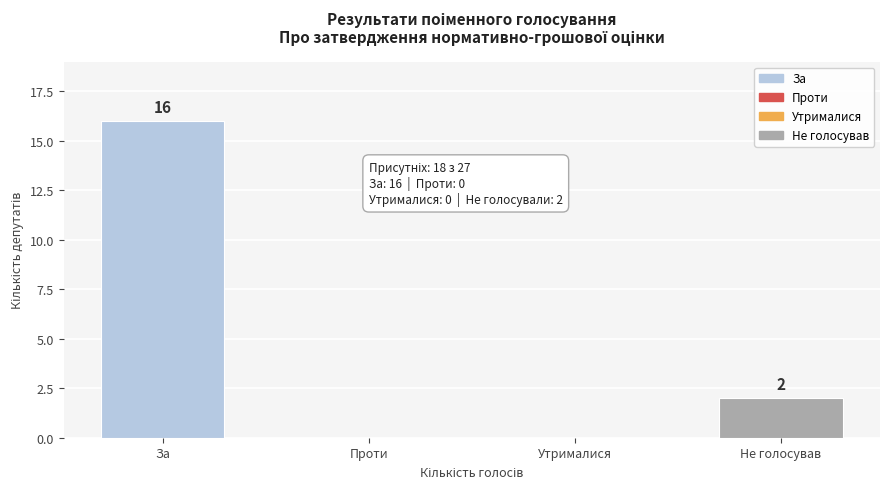

Reading left to right, list all the values displayed in this chart.

За=16	Проти=0	Утрималися=0	Не голосував=2